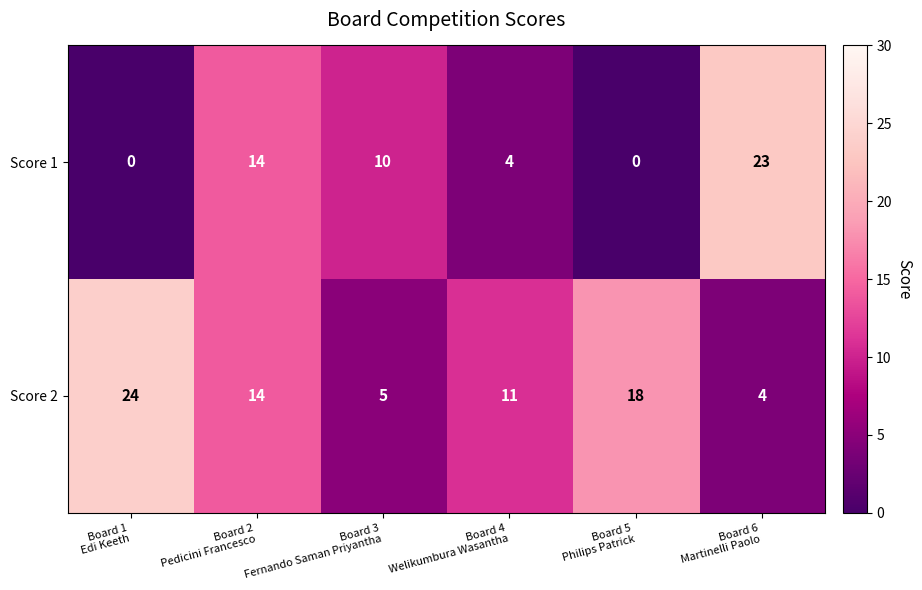

Which series has the largest total across all categories?

Score 2